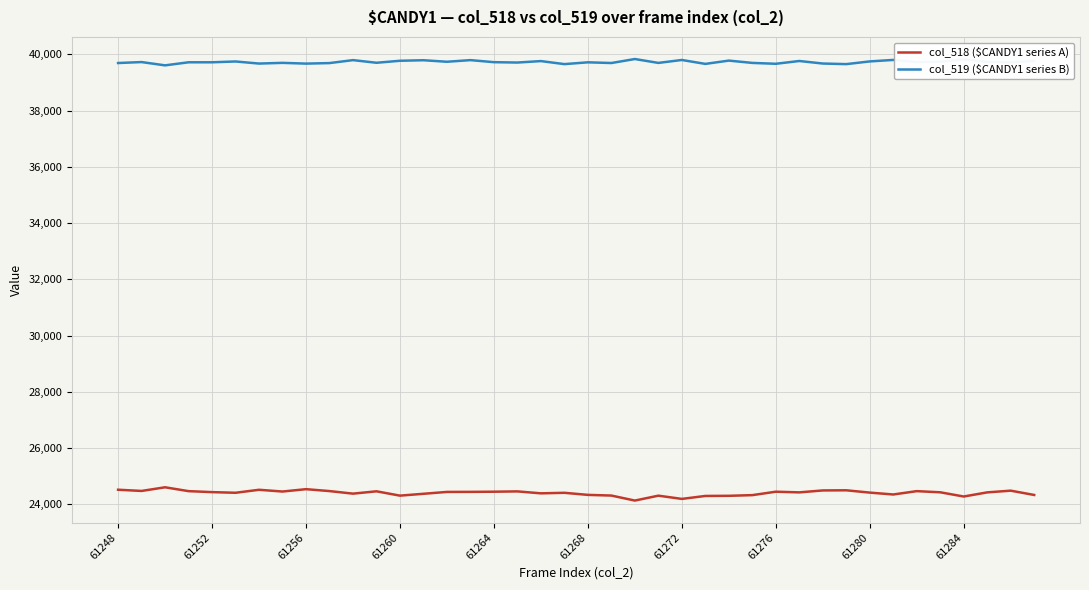

At how many categories does at least one series exceed 31835?

40